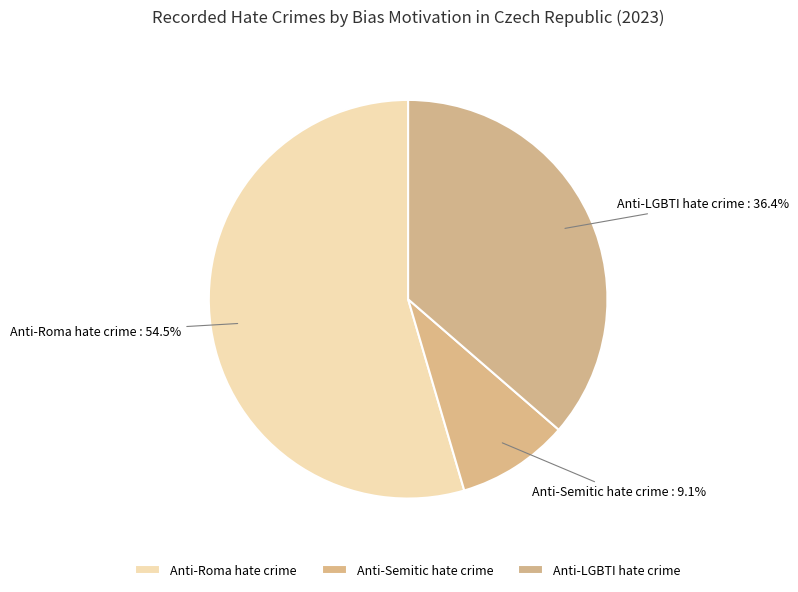

Count the number of slices in the pie.

3